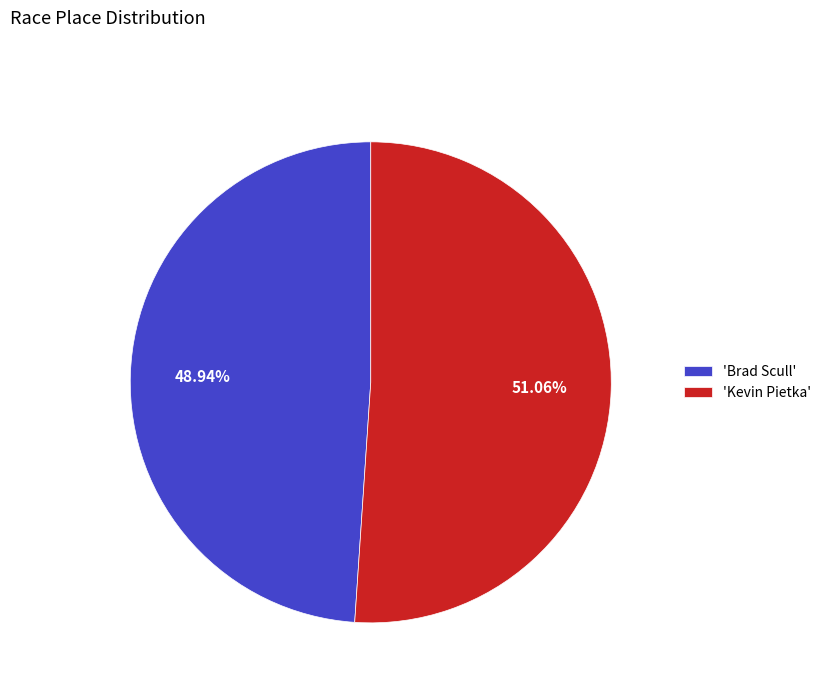

Does 'Brad Scull' represent more than half of the total?

No